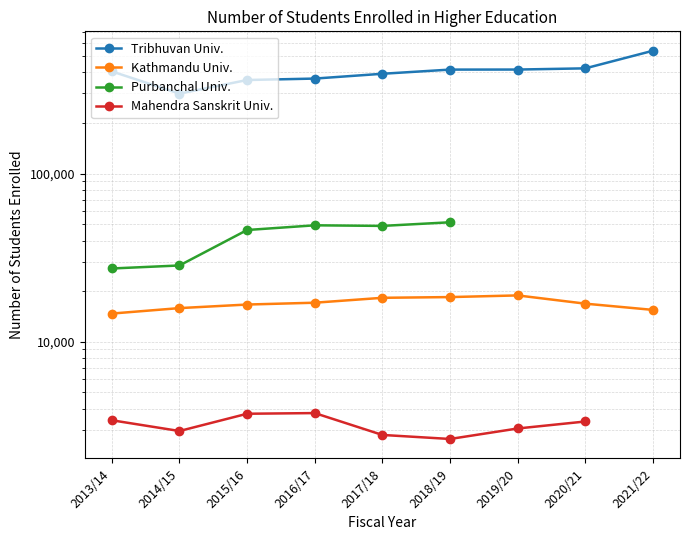

What is the label of the 9th point from the left?

2021/22